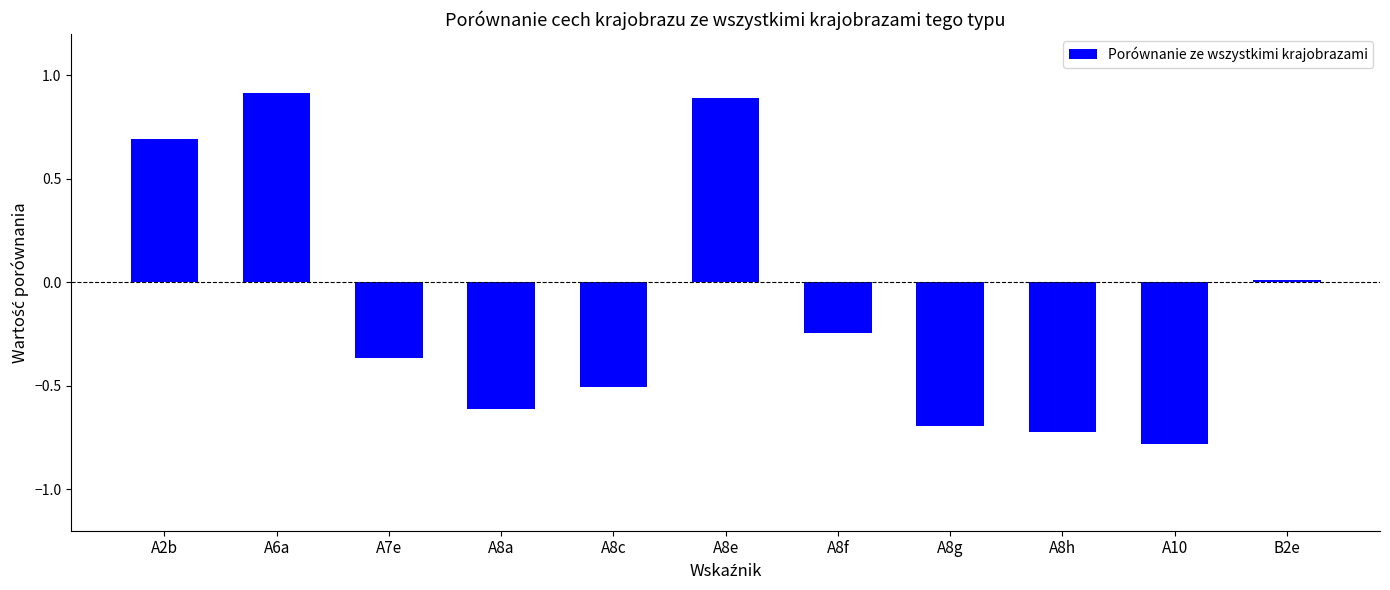

True or false: the data shows -0.8 at A10.

True